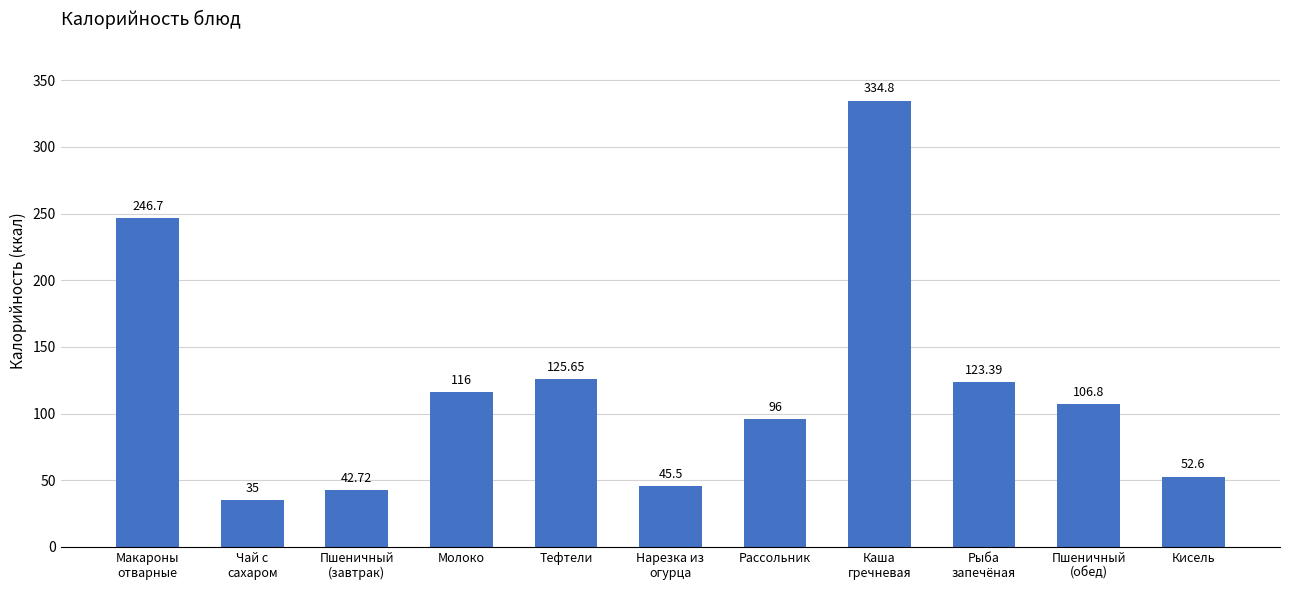

List the labels in order of value, largest first.

Каша
гречневая, Макароны
отварные, Тефтели, Рыба
запечёная, Молоко, Пшеничный
(обед), Рассольник, Кисель, Нарезка из
огурца, Пшеничный
(завтрак), Чай с
сахаром